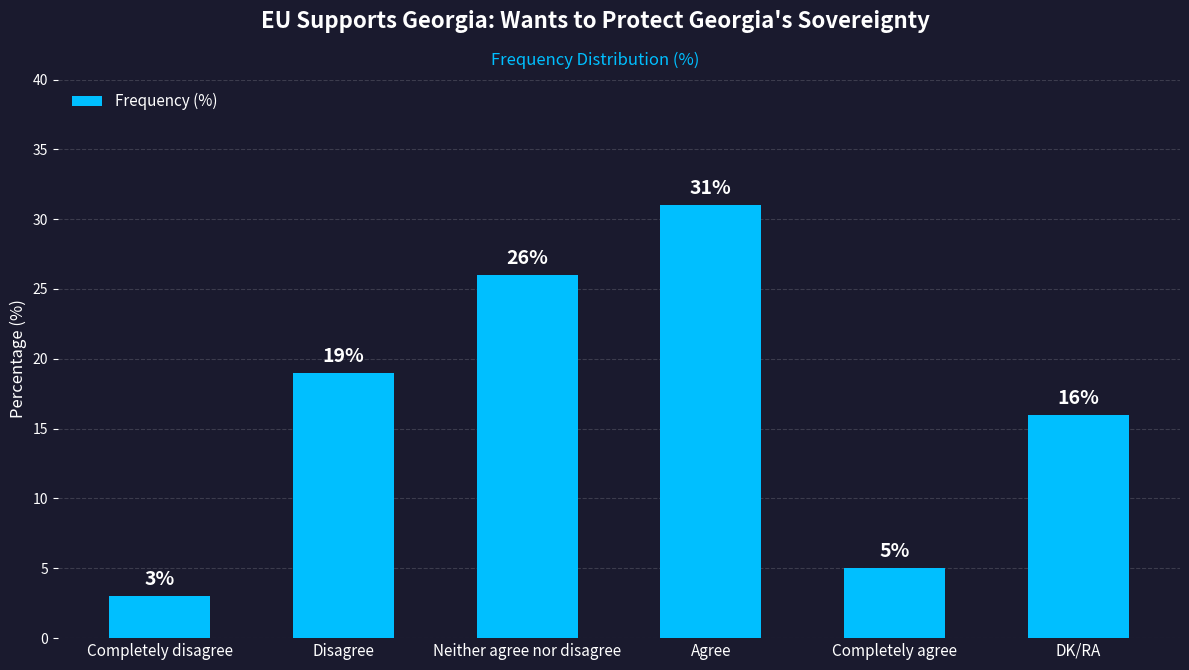

Reading left to right, what are all the values shown in this chart?

Completely disagree=3	Disagree=19	Neither agree nor disagree=26	Agree=31	Completely agree=5	DK/RA=16